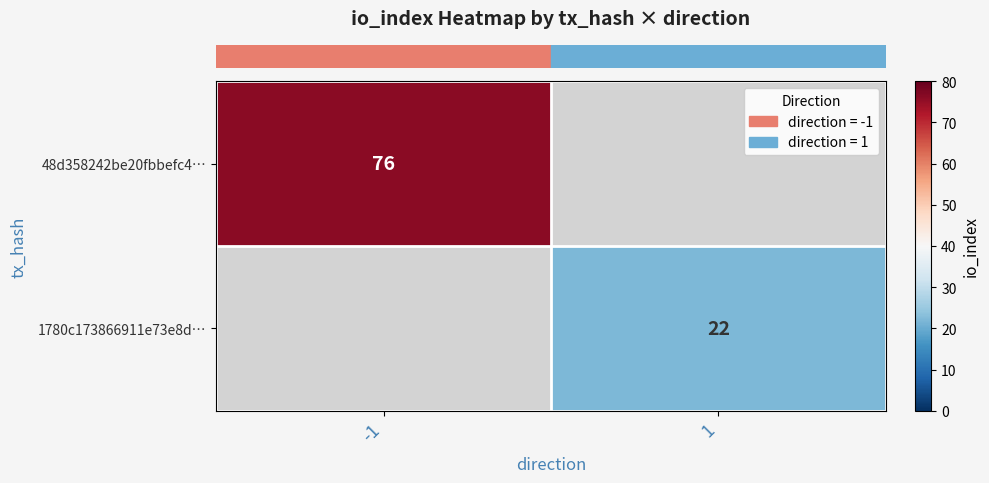

At which label is row_0 closest to 76?

-1